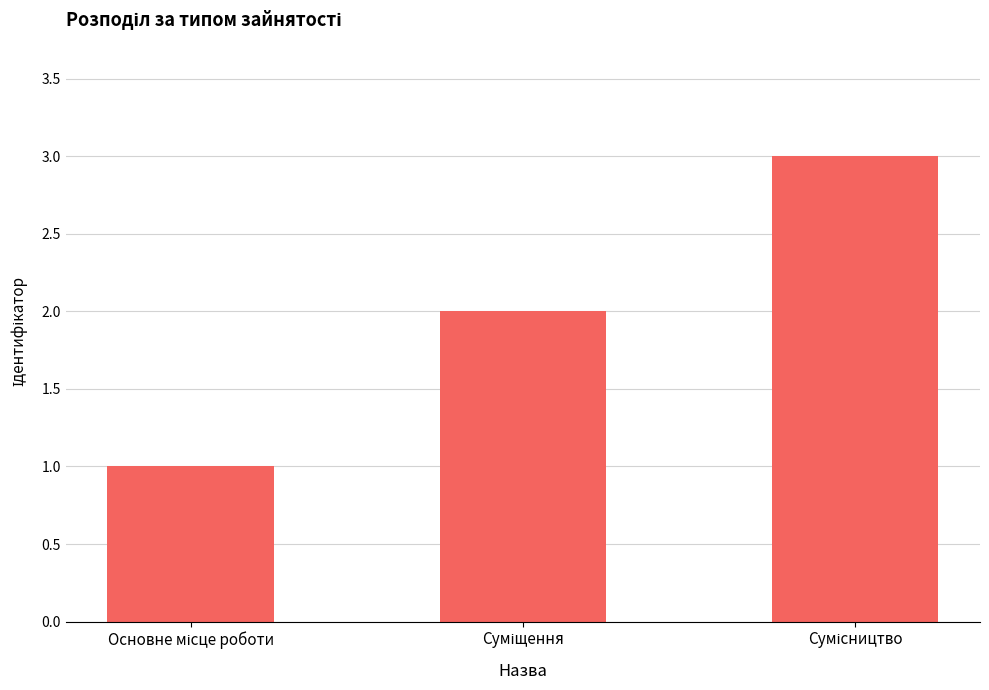

What is the maximum value shown in the chart?

3